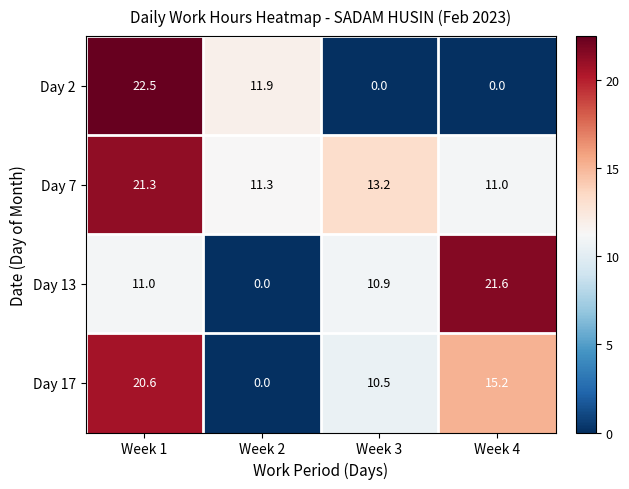

What is the total value across all series at Week 3?

34.6